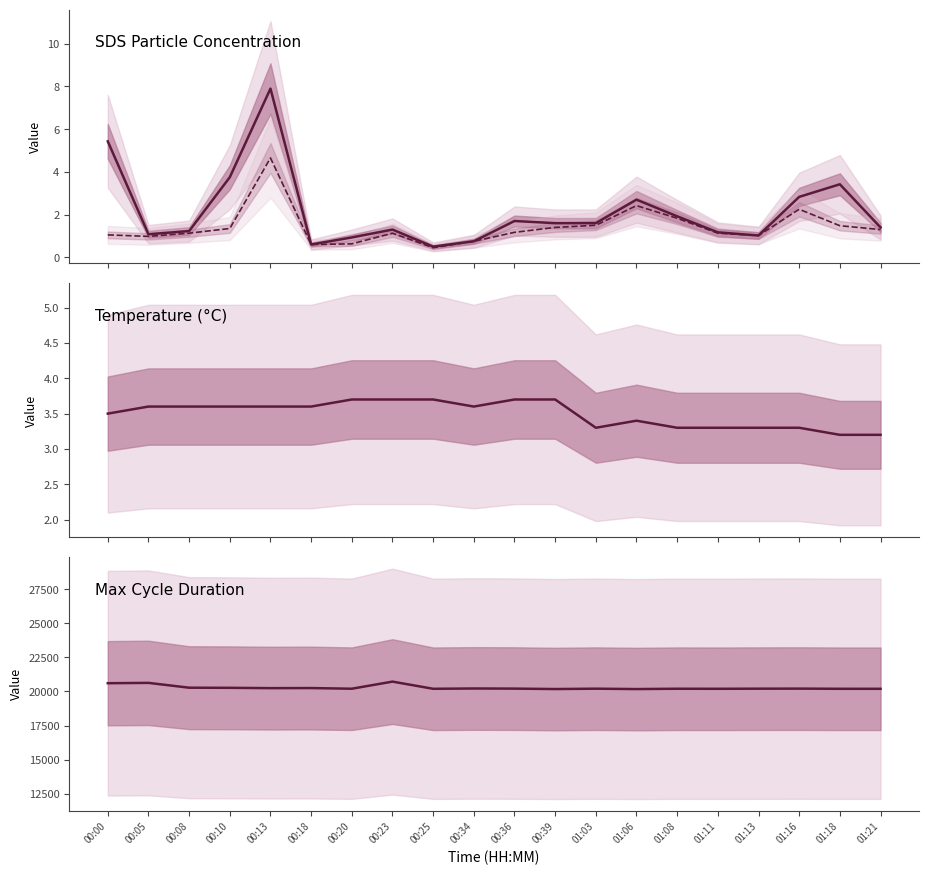

Where is the first local minimum for SDS_P2?

00:05